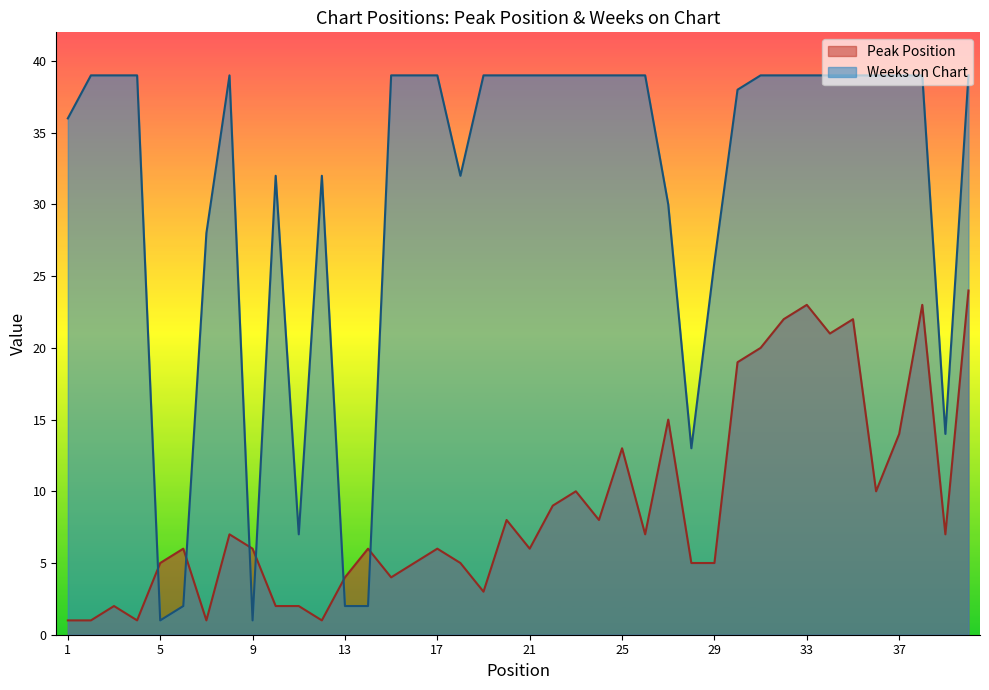

Is it true that Peak Position equals 24 at 37?

False